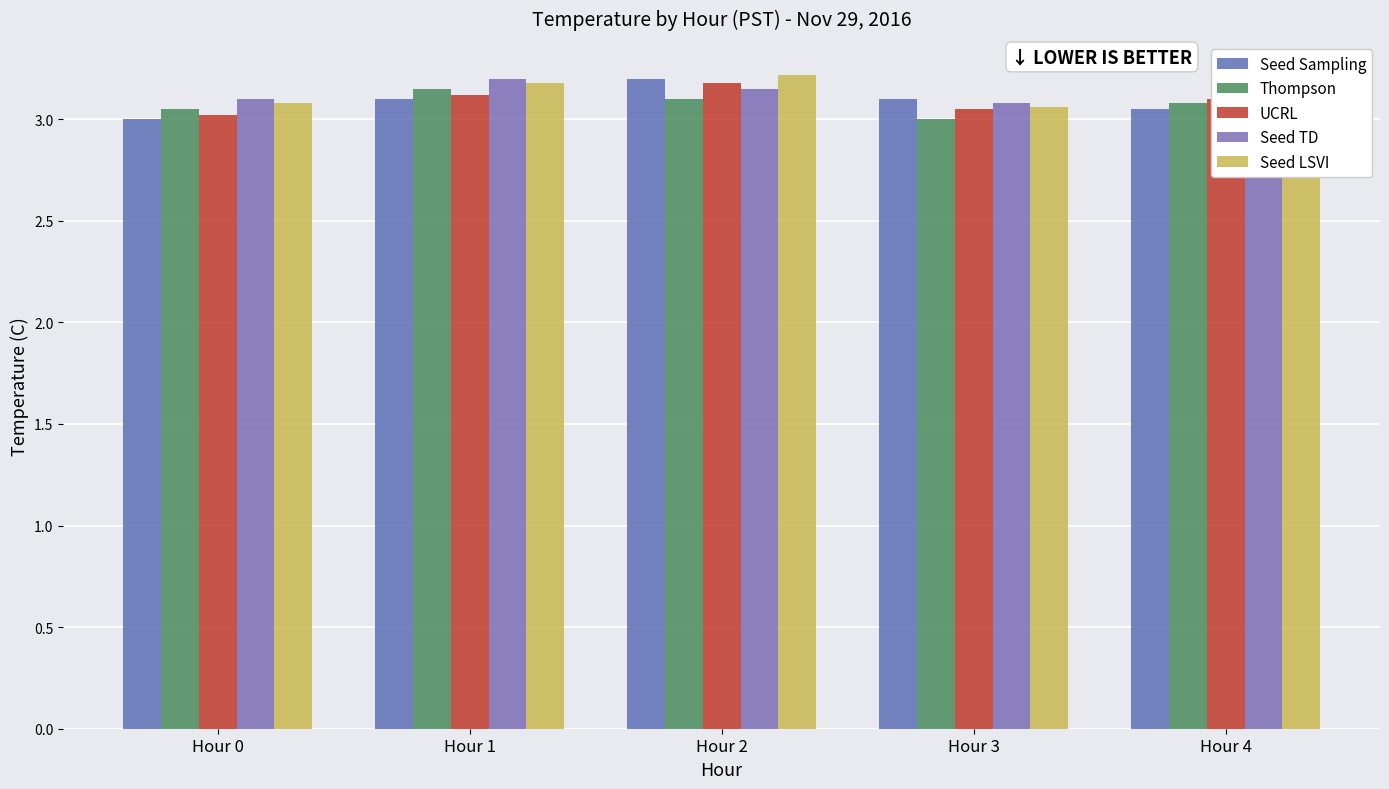

True or false: Seed LSVI has a value of 3.1 at Hour 3.

True